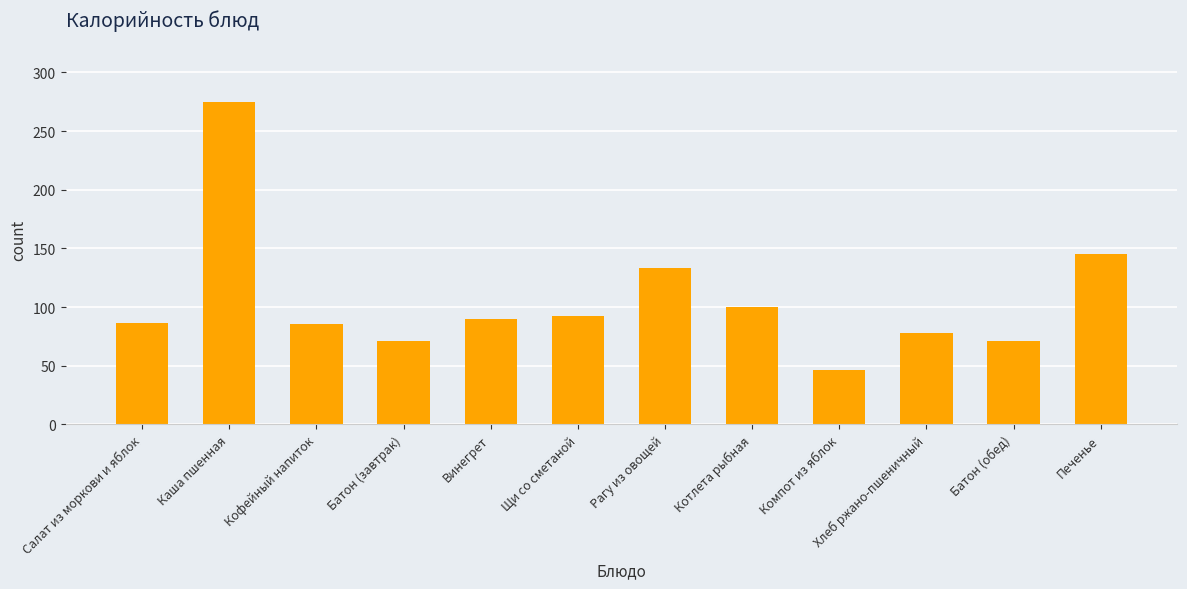

What position from the left is Рагу из овощей?

7